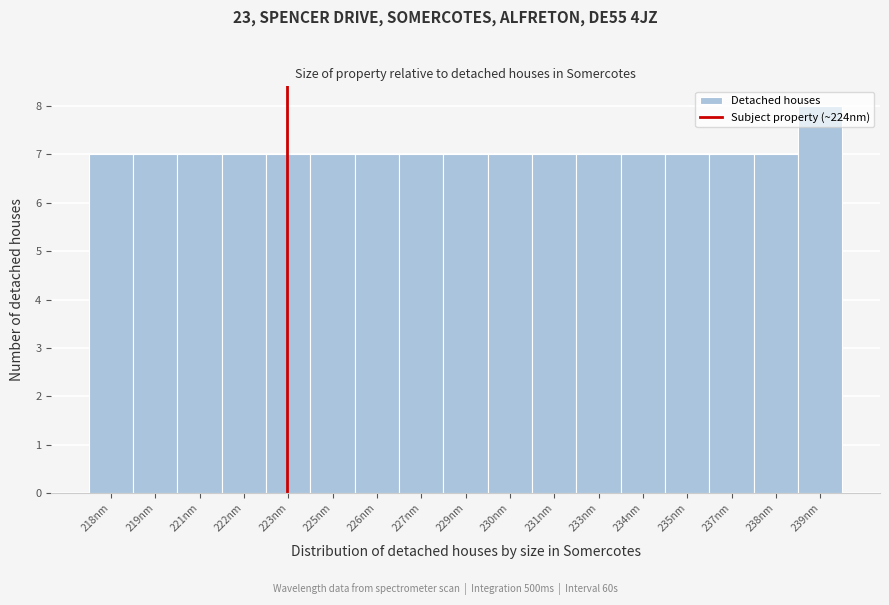

Which label corresponds to the largest value in the chart?

239nm